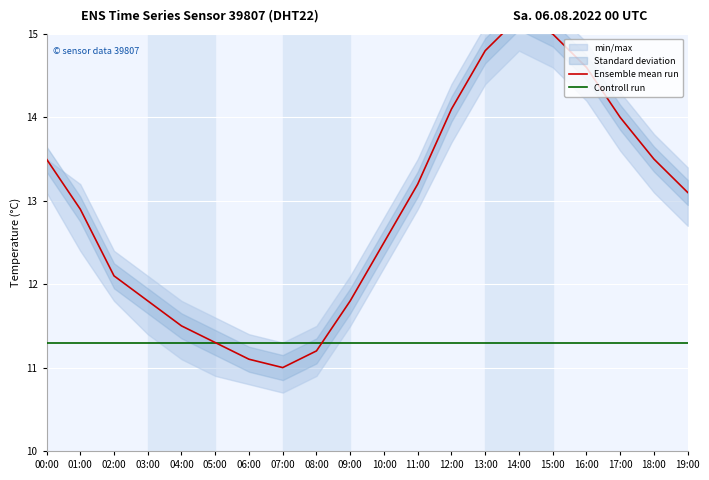

What is the label of the 15th point from the right?

05:00